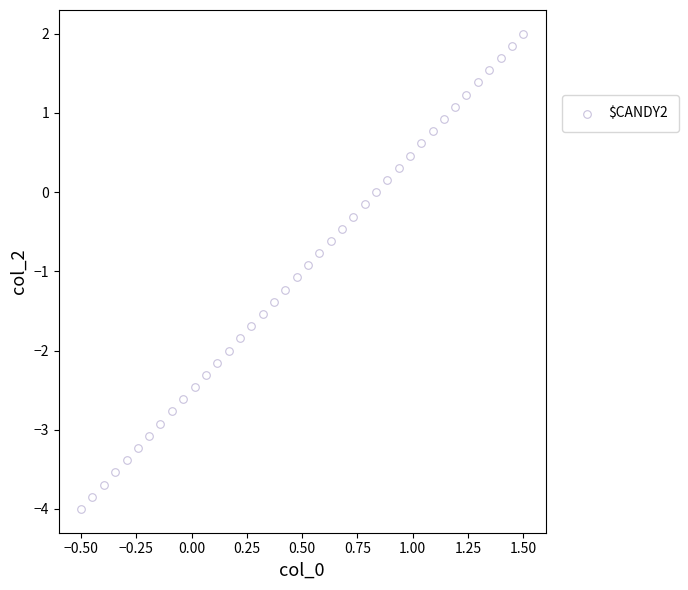

What is the range of Y values (max minus min)?

6.0